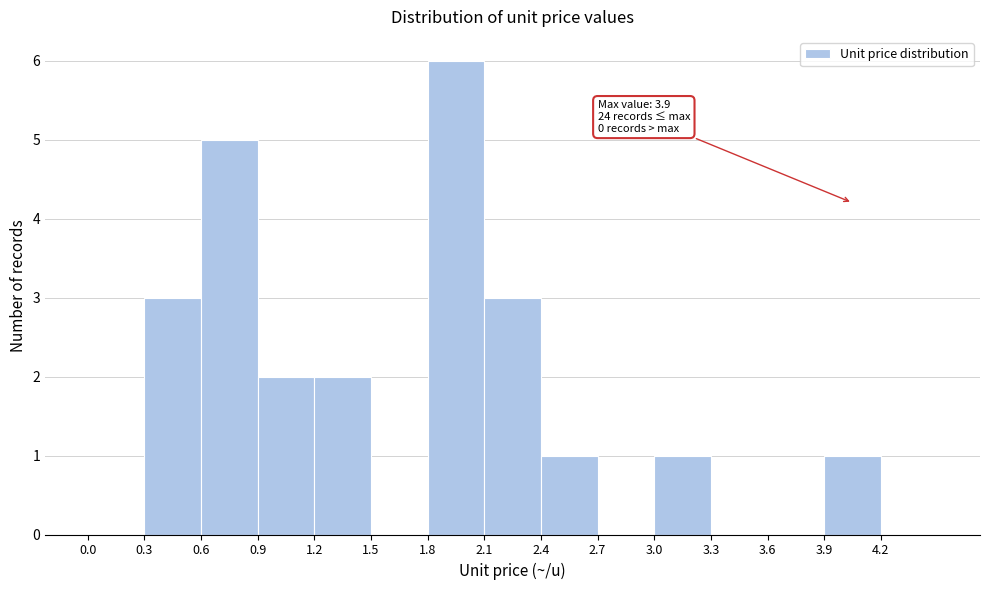

Which range on the x-axis has the tallest bar?

1.8 to 2.1